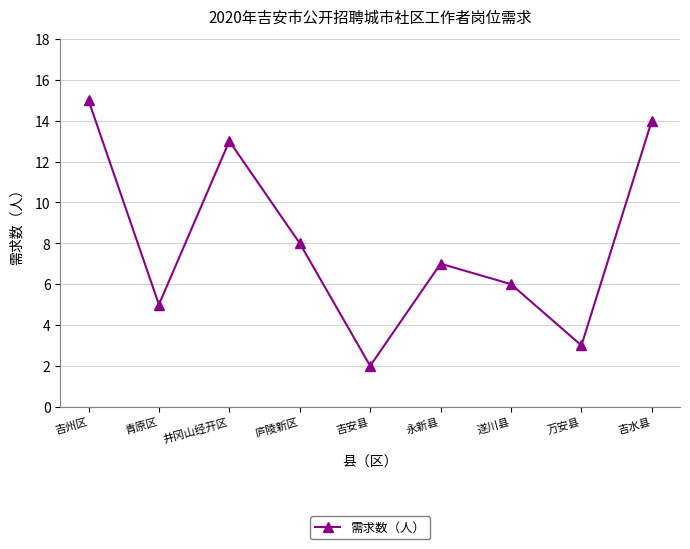

What is the label of the 9th point from the left?

吉水县